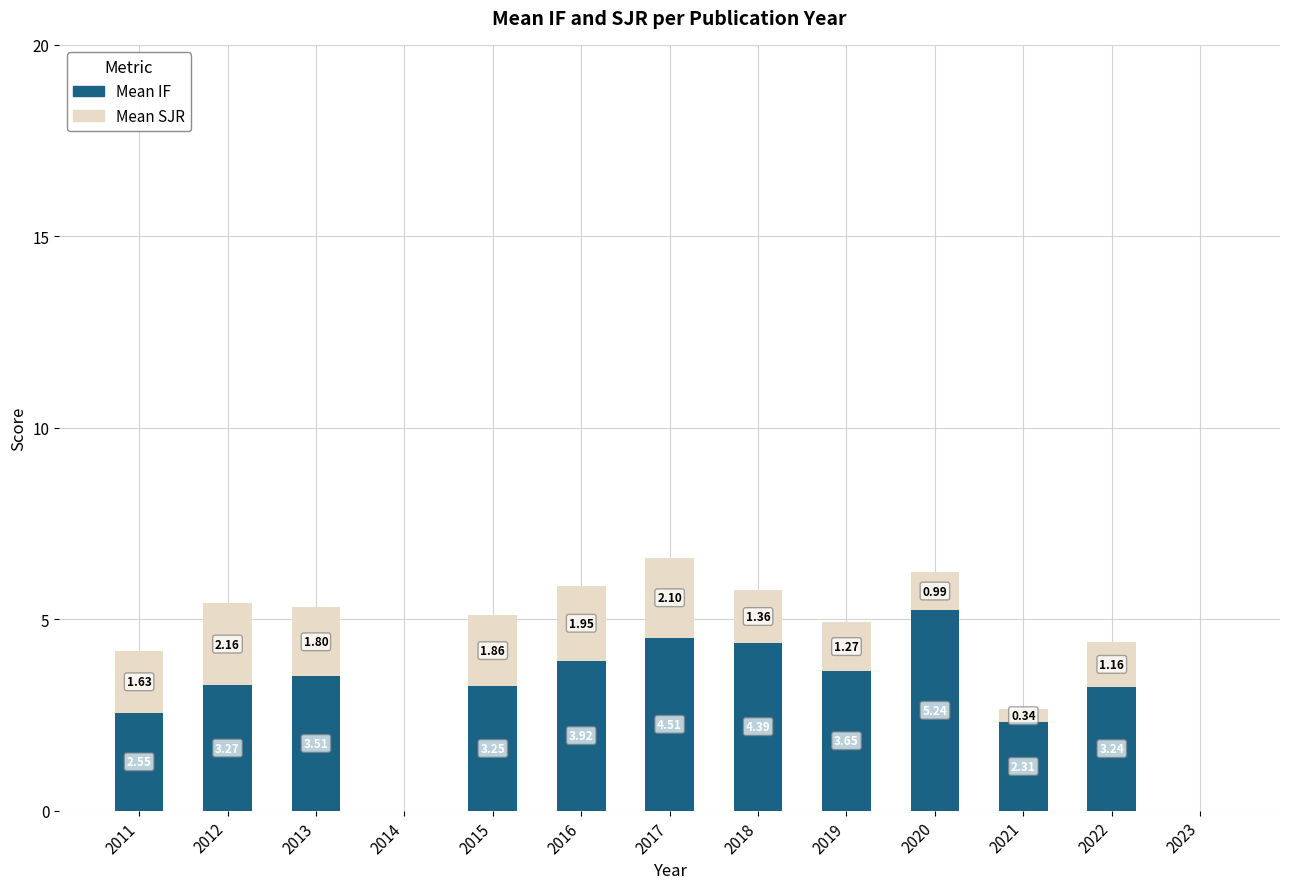

At which category is the sum across all series the highest?

2017